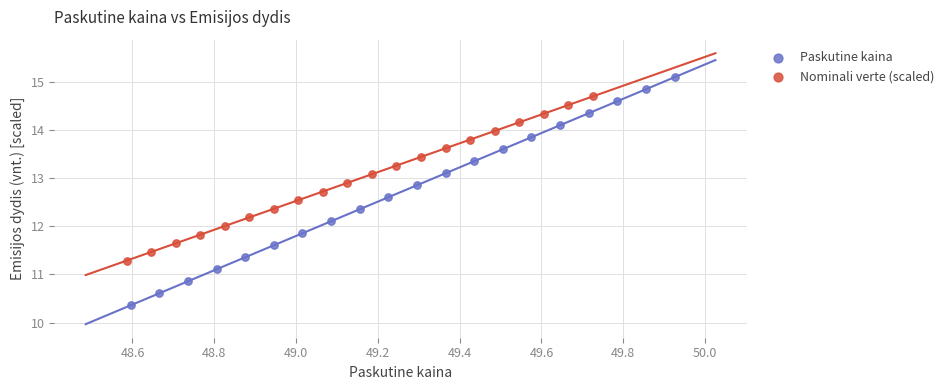

Which series has the widest spread of Y values?

Paskutine kaina